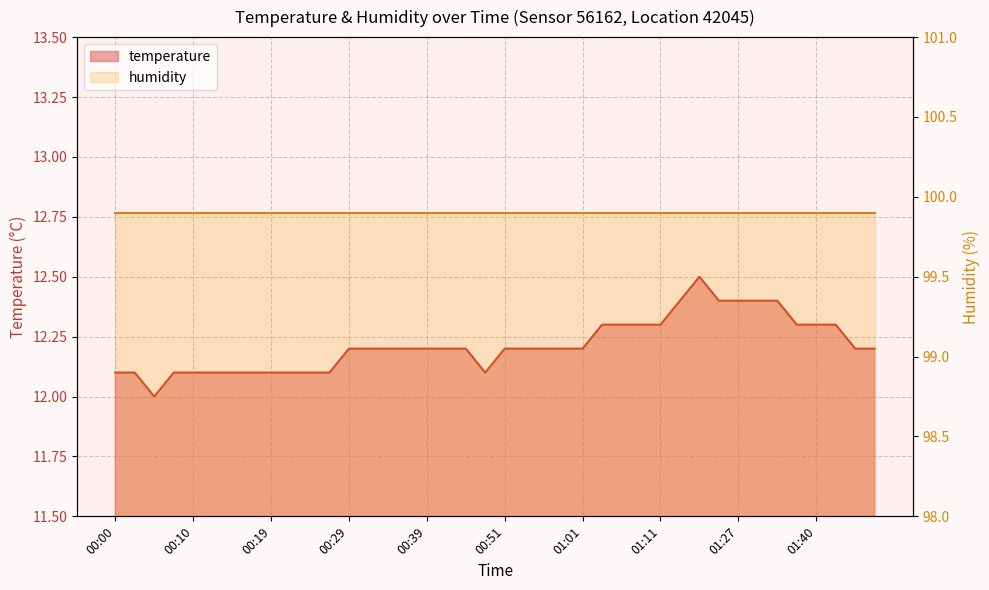

List the labels in order of value, smallest first.

00:05, 00:00, 00:02, 00:07, 00:10, 00:12, 00:15, 00:17, 00:19, 00:22, 00:24, 00:27, 00:49, 00:29, 00:32, 00:34, 00:37, 00:39, 00:41, 00:46, 00:51, 00:54, 00:56, 00:59, 01:01, 01:46, 01:48, 01:04, 01:06, 01:09, 01:11, 01:38, 01:40, 01:43, 01:16, 01:24, 01:27, 01:33, 01:35, 01:22